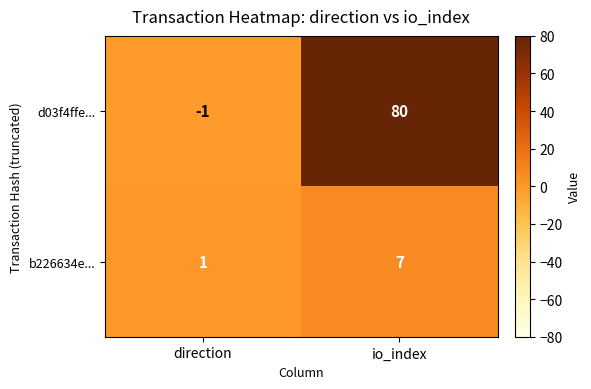

Rank the series by their maximum value, from lowest to highest.

b226634e..., d03f4ffe...